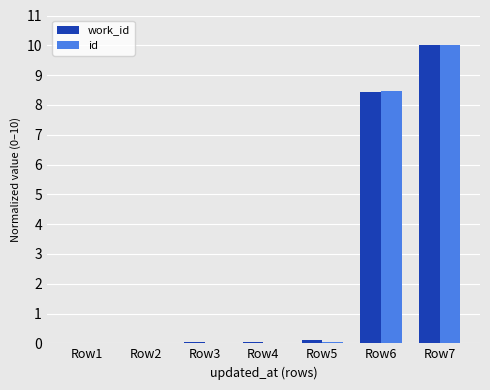

Is the value of id at Row1 greater than the value of work_id at Row6?

No